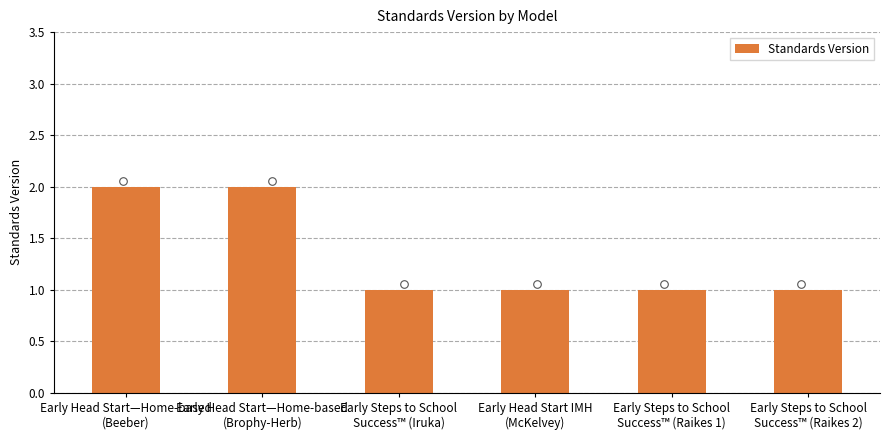

What is the ratio of the value at Early Head Start—Home-based
(Brophy-Herb) to the value at Early Head Start IMH
(McKelvey)?

2.0